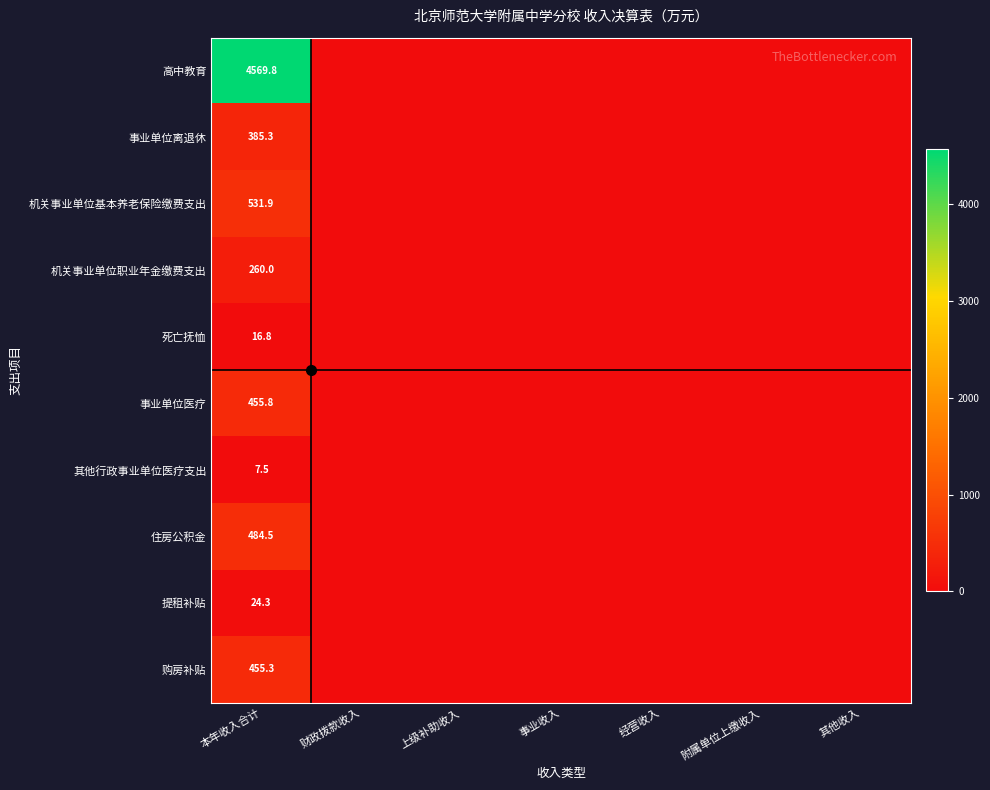

Rank the series by their maximum value, from highest to lowest.

高中教育, 机关事业单位基本养老保险缴费支出, 住房公积金, 事业单位医疗, 购房补贴, 事业单位离退休, 机关事业单位职业年金缴费支出, 提租补贴, 死亡抚恤, 其他行政事业单位医疗支出